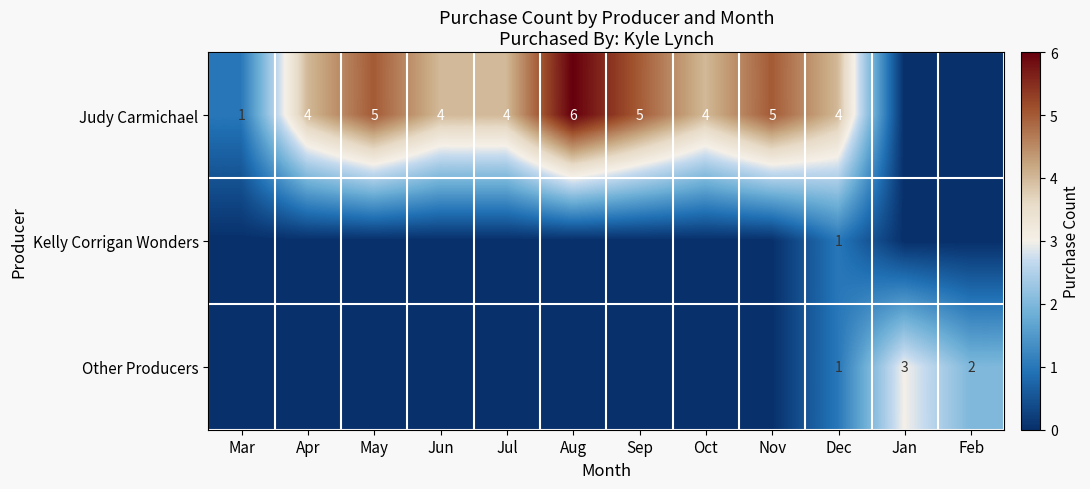

How many categories are shown in the chart?

12